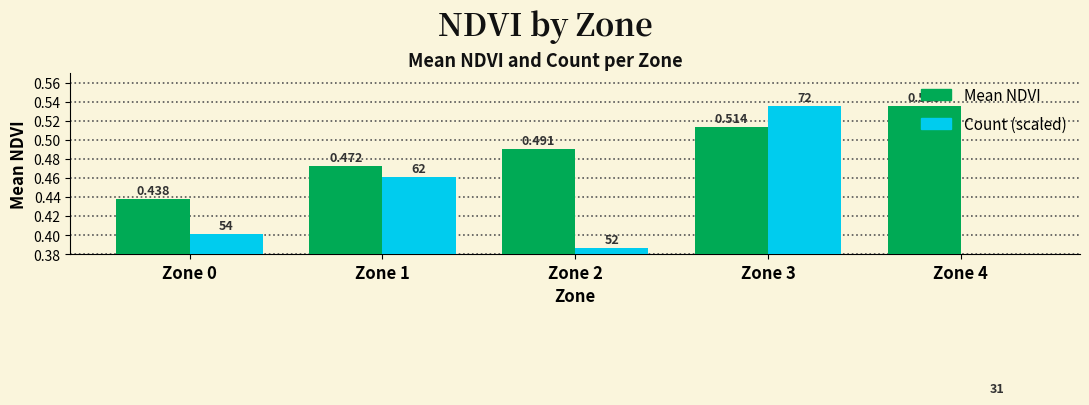

Which category has the highest value in the Count (scaled) series?

Zone 3